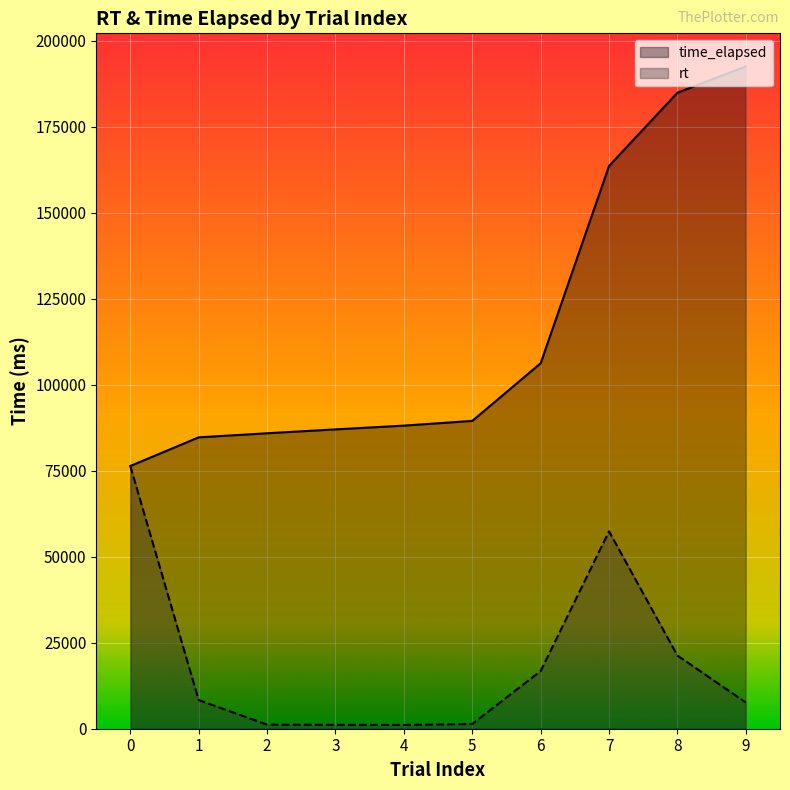

Reading left to right, what are all the values shown in this chart?

rt: 76370.2	8322.4	1179.4	1132.8	1086.3	1375.4	16743.4	57356.9	21277.5	7634.3
time_elapsed: 76372.0	84695.0	85876.0	87009.0	88096.0	89472.0	106217.0	163575.0	184858.0	192496.0